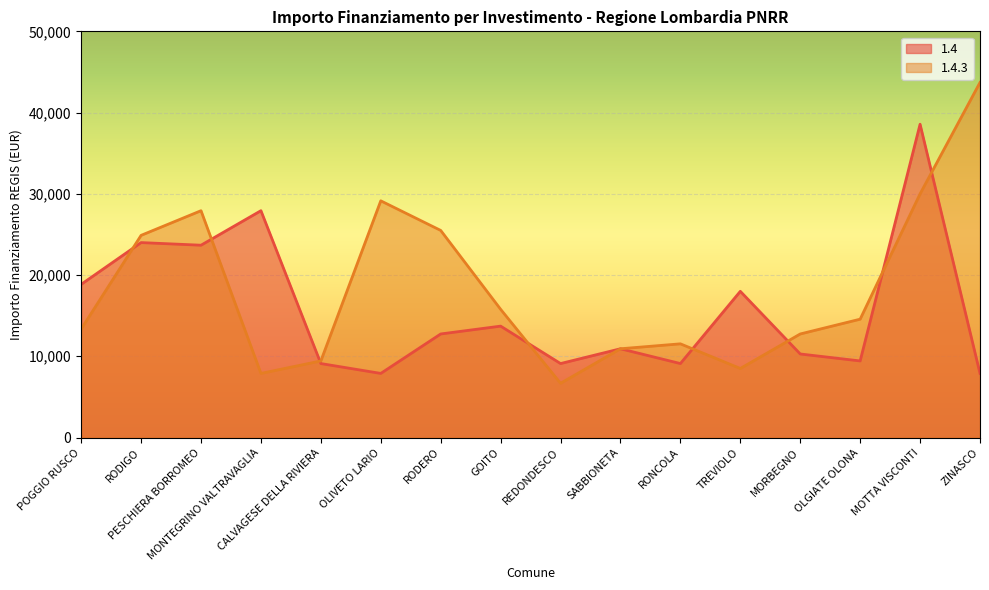

At which label is 1.4.3 closest to 25192?

RODERO